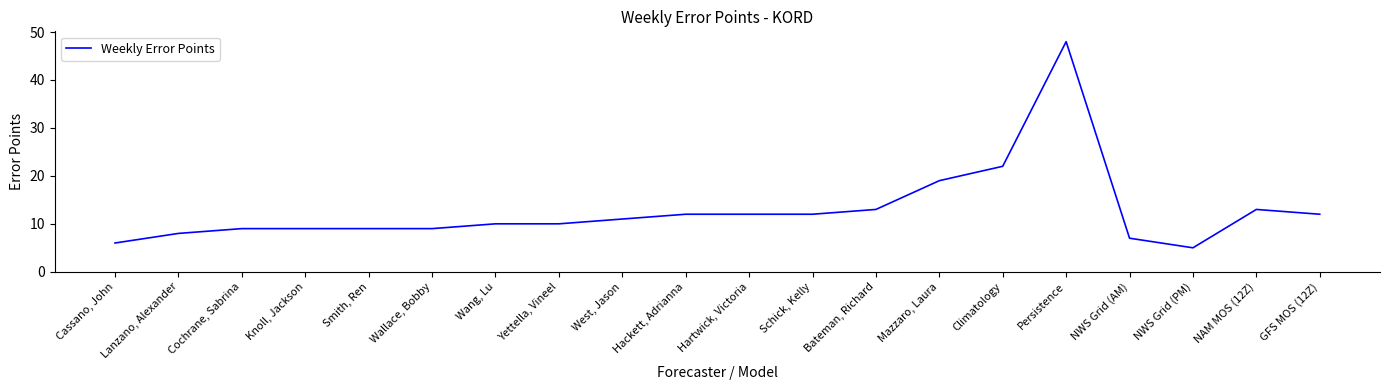

Reading right to left, extract all data points from this chart.

GFS MOS (12Z)=12	NAM MOS (12Z)=13	NWS Grid (PM)=5	NWS Grid (AM)=7	Persistence=48	Climatology=22	Mazzaro, Laura=19	Bateman, Richard=13	Schick, Kelly=12	Hartwick, Victoria=12	Hackett, Adrianna=12	West, Jason=11	Yettella, Vineel=10	Wang, Lu=10	Wallace, Bobby=9	Smith, Ren=9	Knoll, Jackson=9	Cochrane, Sabrina=9	Lanzano, Alexander=8	Cassano, John=6